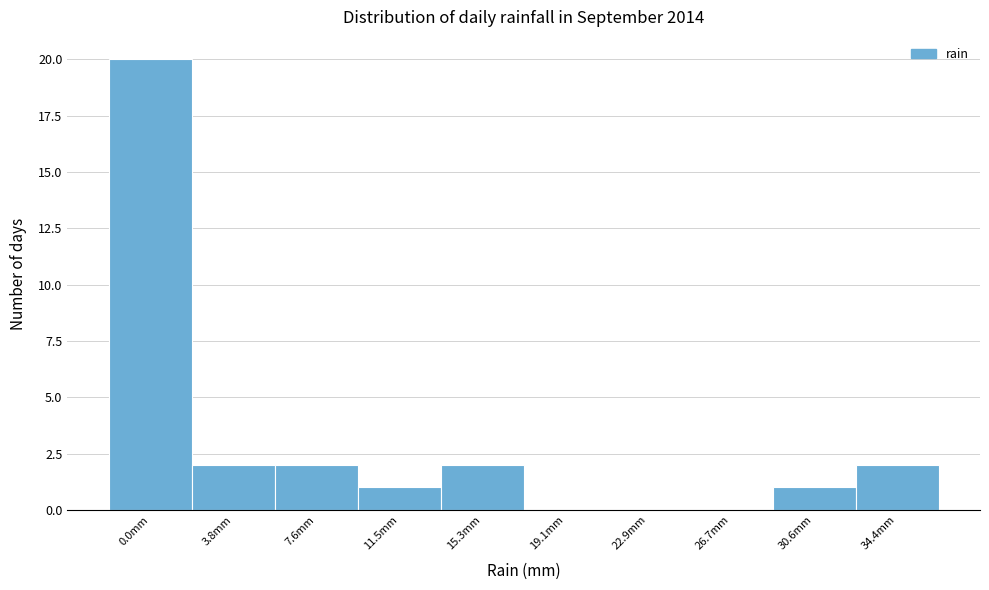

Reading right to left, list all the values displayed in this chart.

34.4mm=2	30.6mm=1	26.7mm=0	22.9mm=0	19.1mm=0	15.3mm=2	11.5mm=1	7.6mm=2	3.8mm=2	0.0mm=20